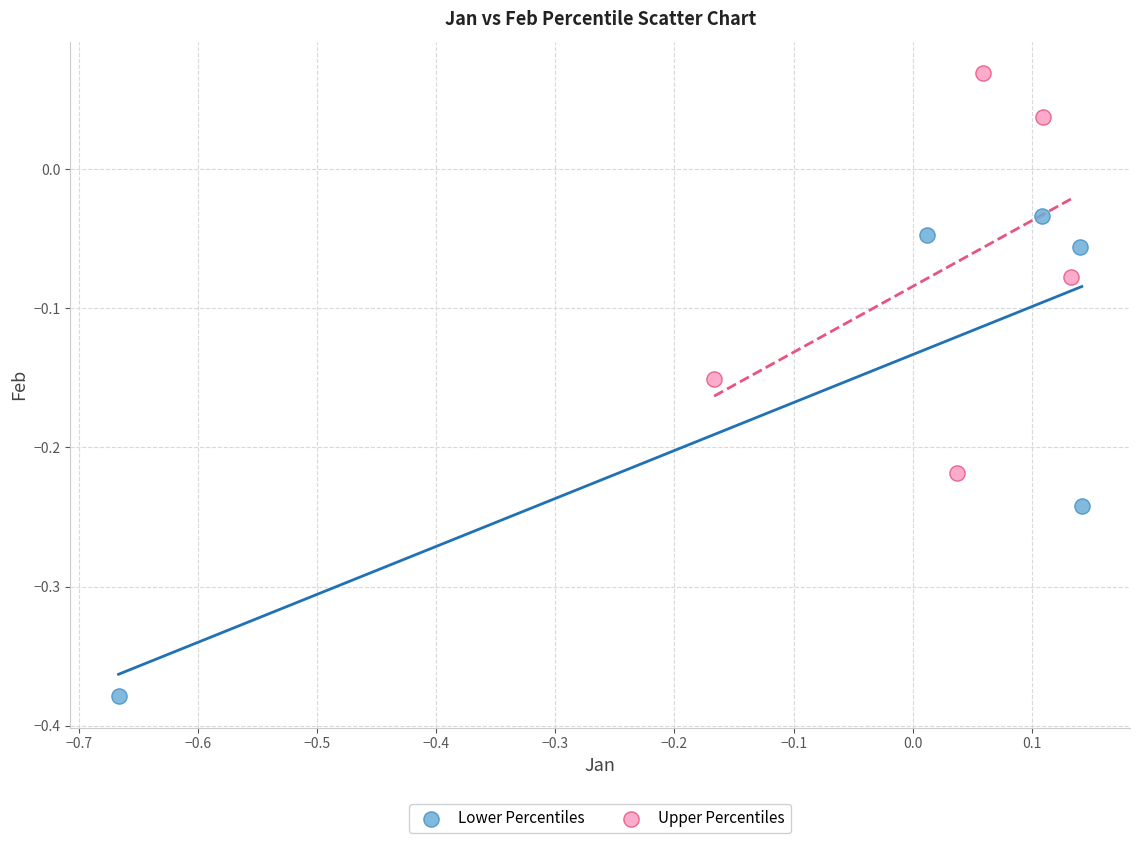

Which series contains the lowest Y value?

Lower Percentiles